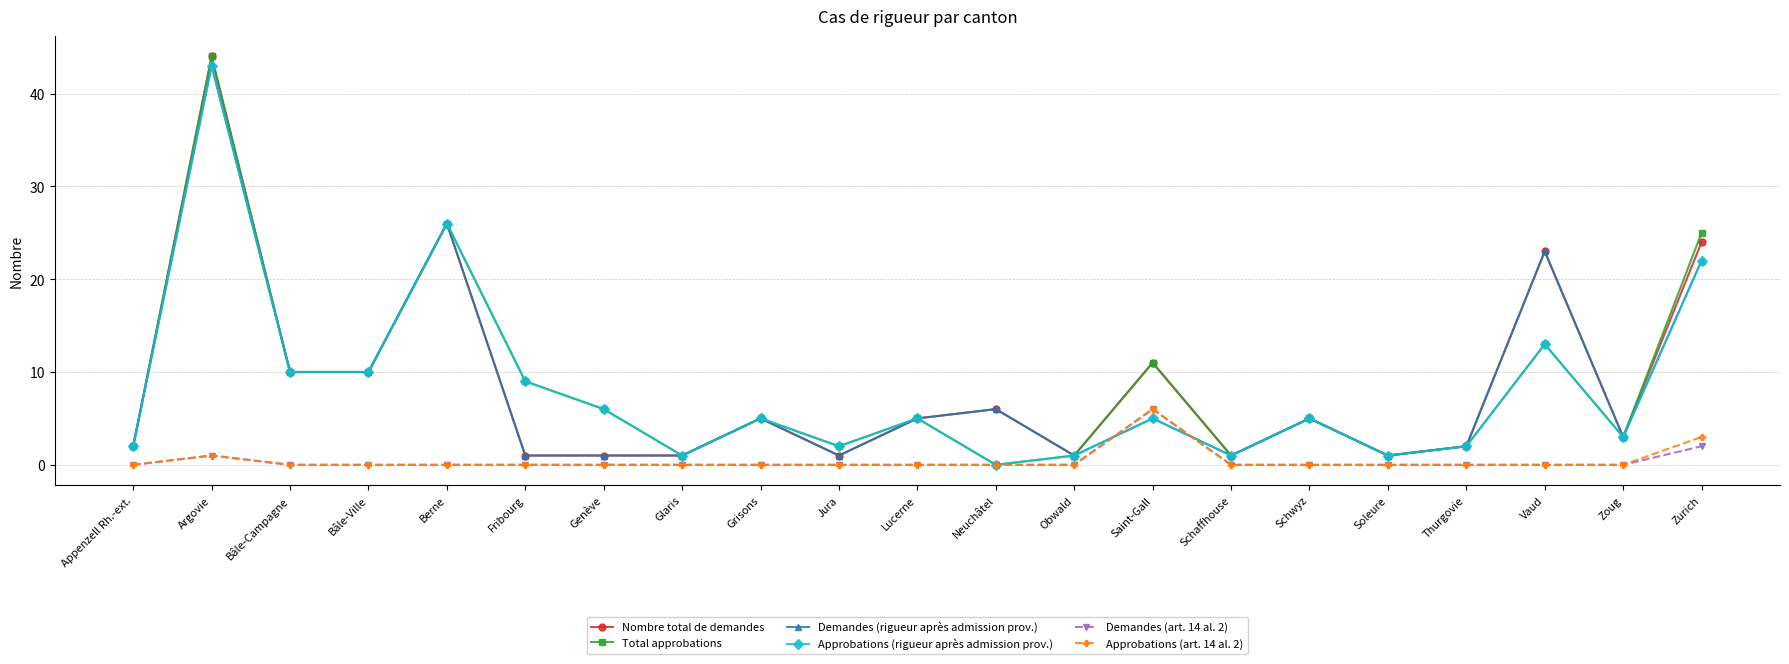

What is the label of the 8th point from the left?

Glaris